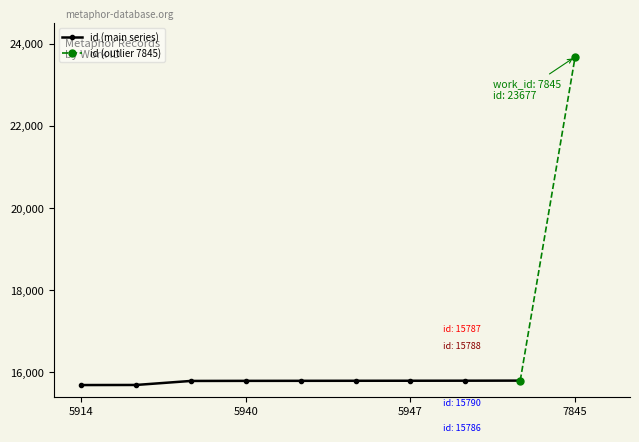

How many data points does each series have?

10